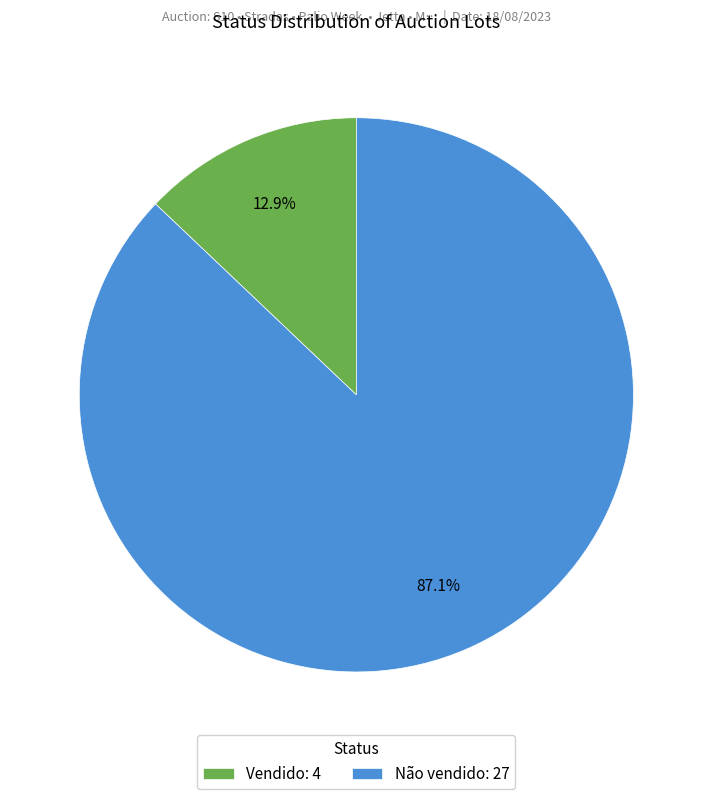

Which has a higher value, Vendido: 4 or Não vendido: 27?

Não vendido: 27